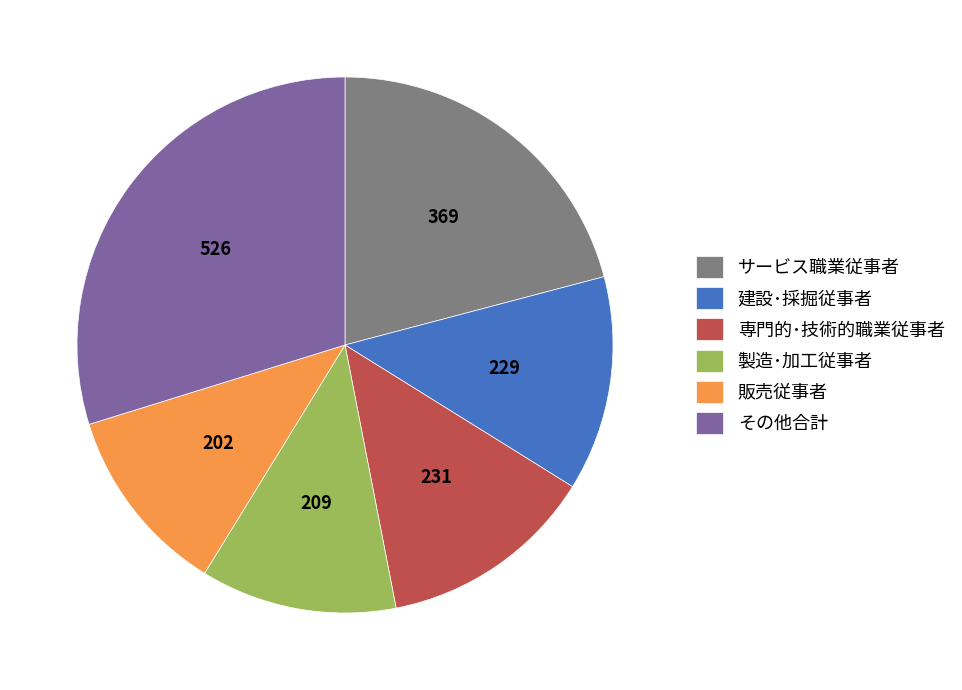

True or false: 製造･加工従事者 accounts for 12% of the total.

True